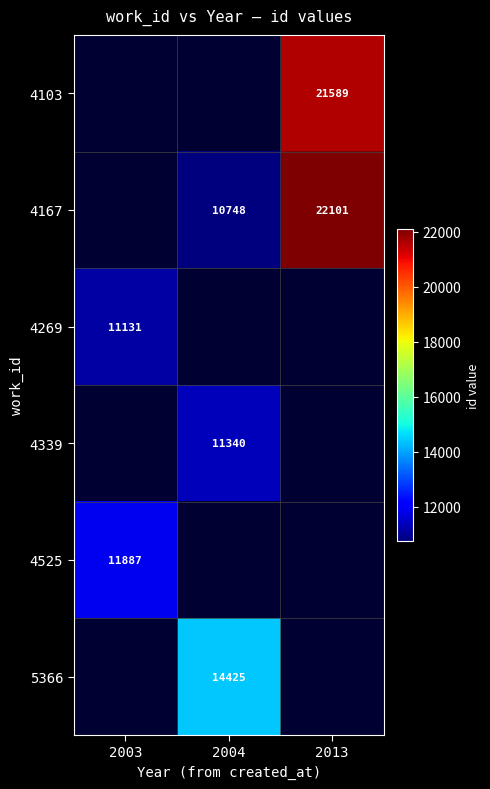

Is the value of 4103 at 2013 greater than the value of 4167 at 2013?

No